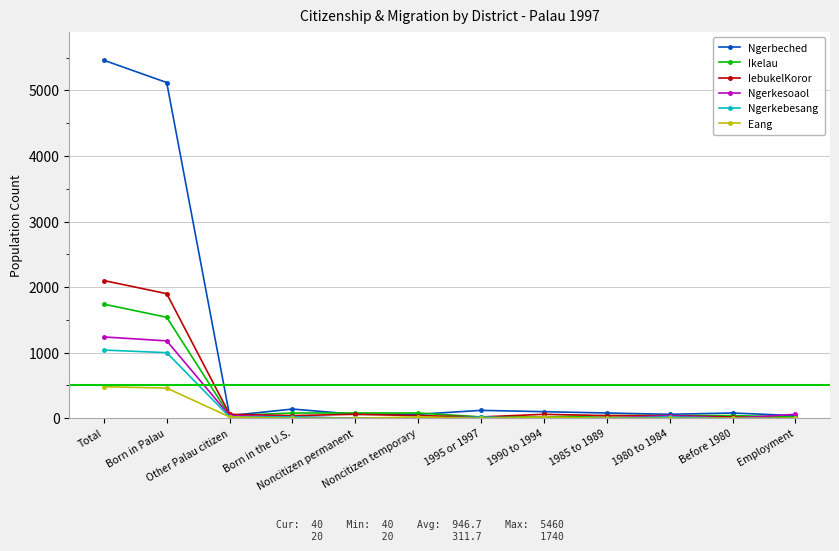

Which series has the widest spread of values?

Ngerbeched